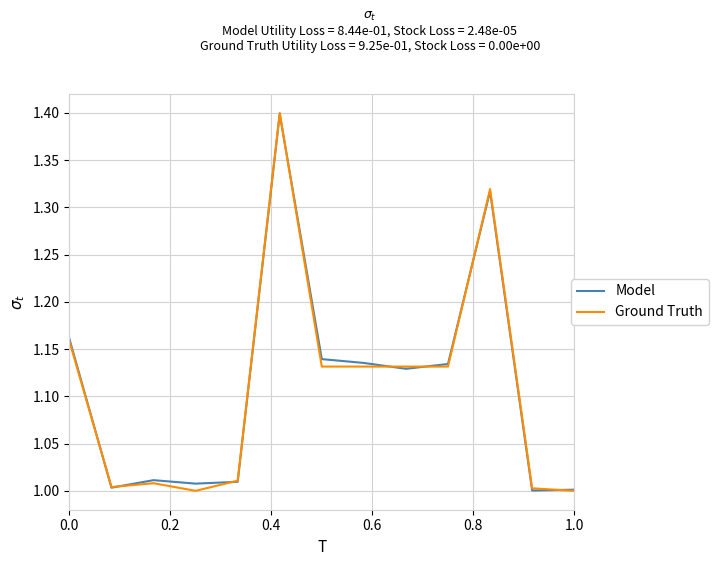

What is the maximum value shown in the chart?

1.4